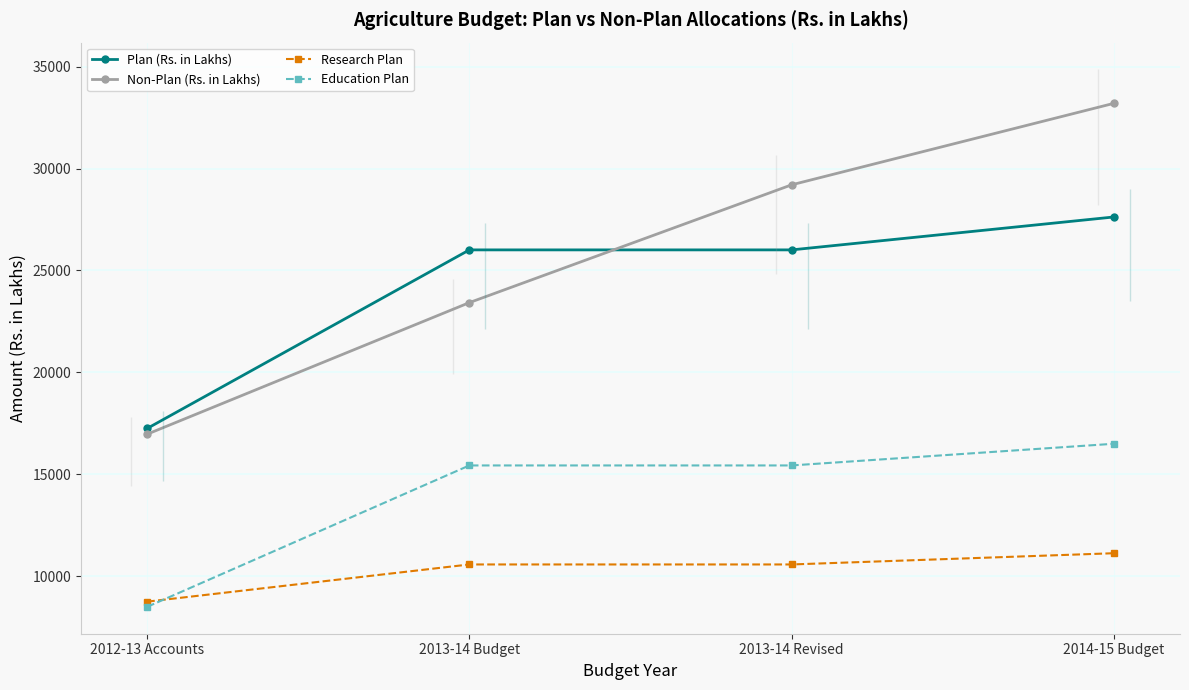

Does the chart have visible grid lines?

Yes